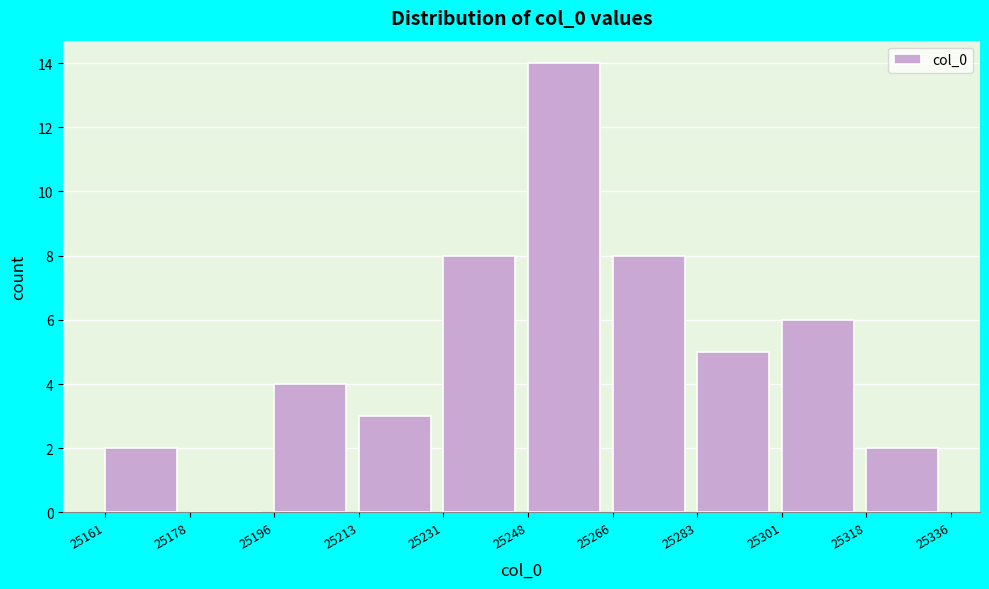

Which range on the x-axis has the tallest bar?

25248 to 25266